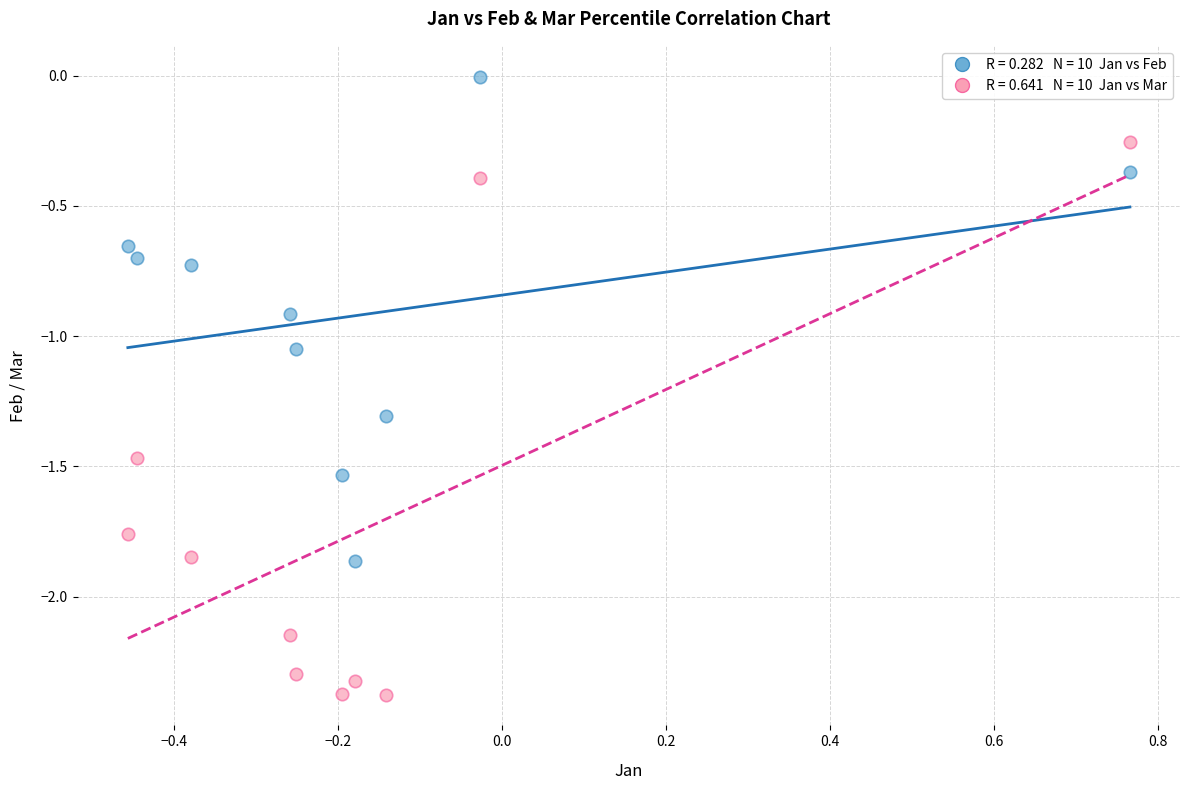

Across all data points, what is the range of X values (max minus min)?

1.2